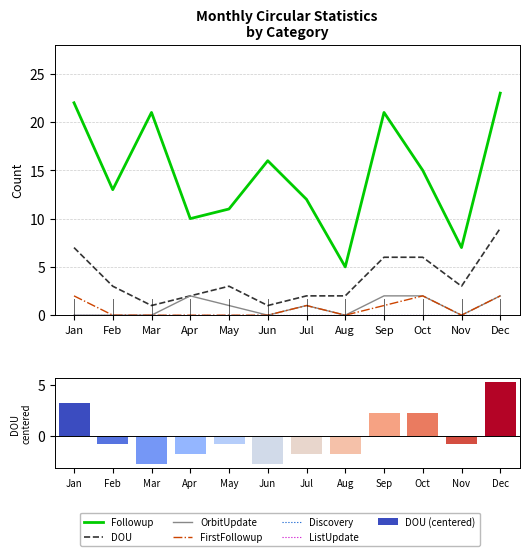

Is the value of DOU at Aug greater than the value of OrbitUpdate at Feb?

Yes